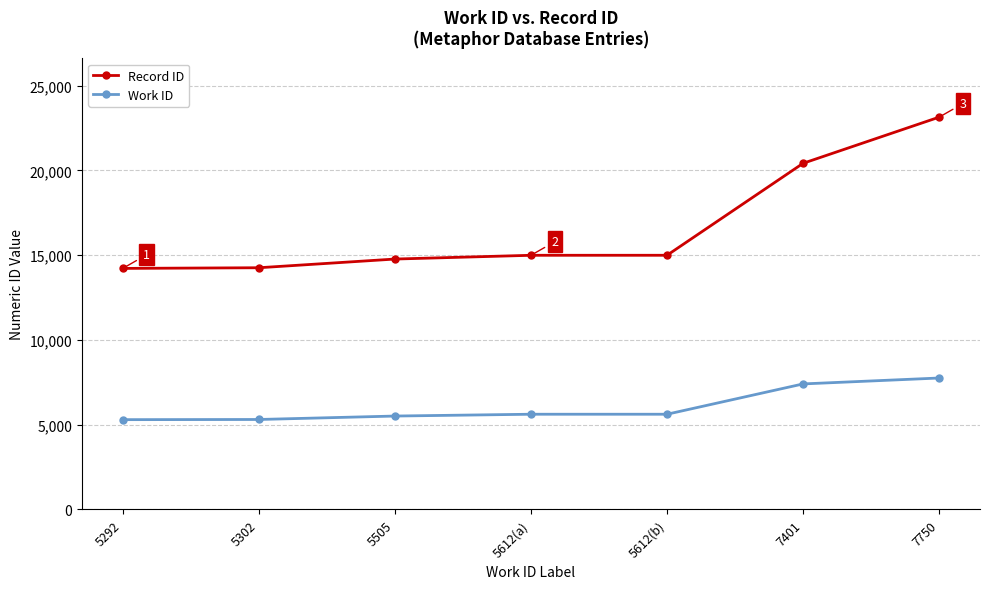

Read the Work ID value at 5292, to the nearest 50.

5300